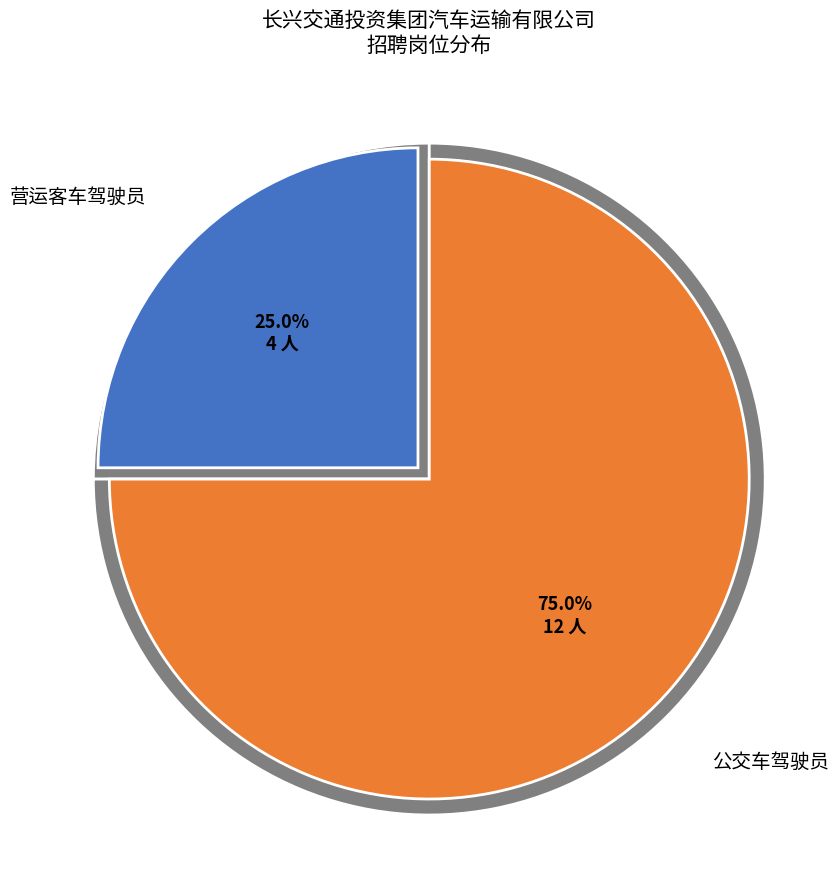

Is it true that 公交车驾驶员 is 75% of the pie?

True